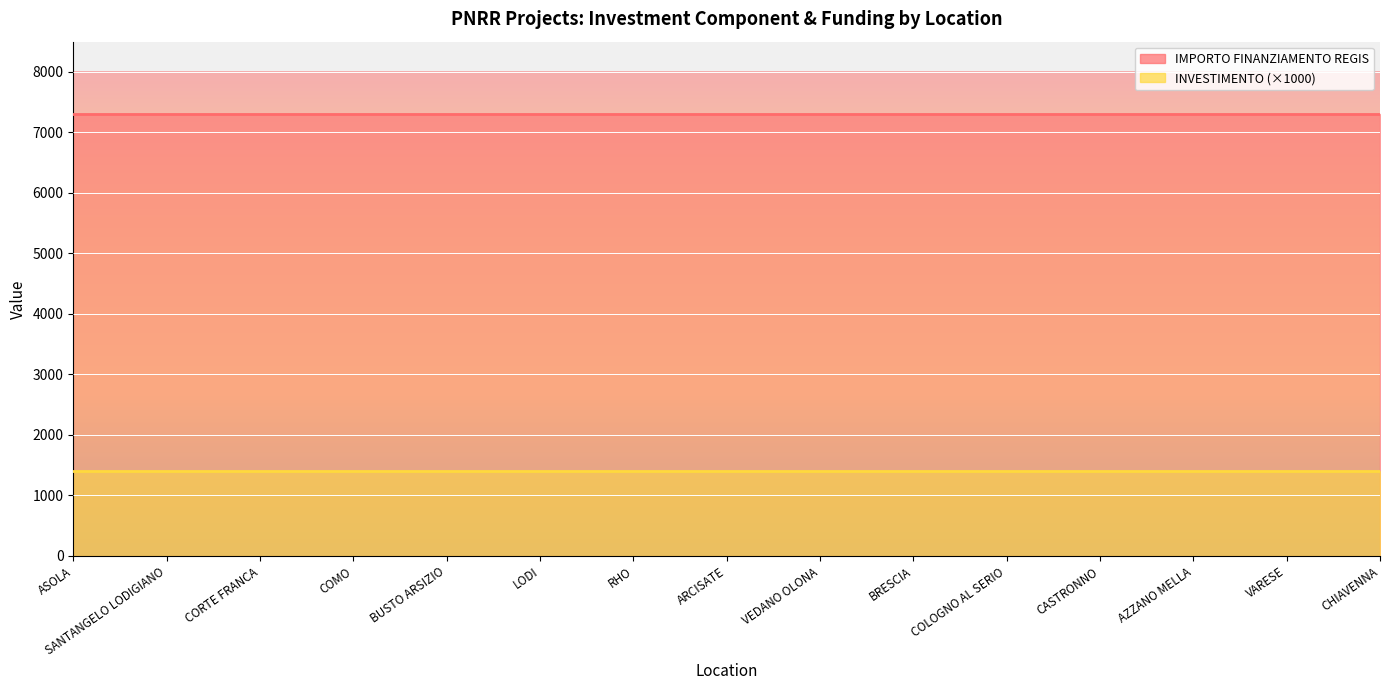

True or false: INVESTIMENTO and IMPORTO FINANZIAMENTO REGIS cross at least once.

False